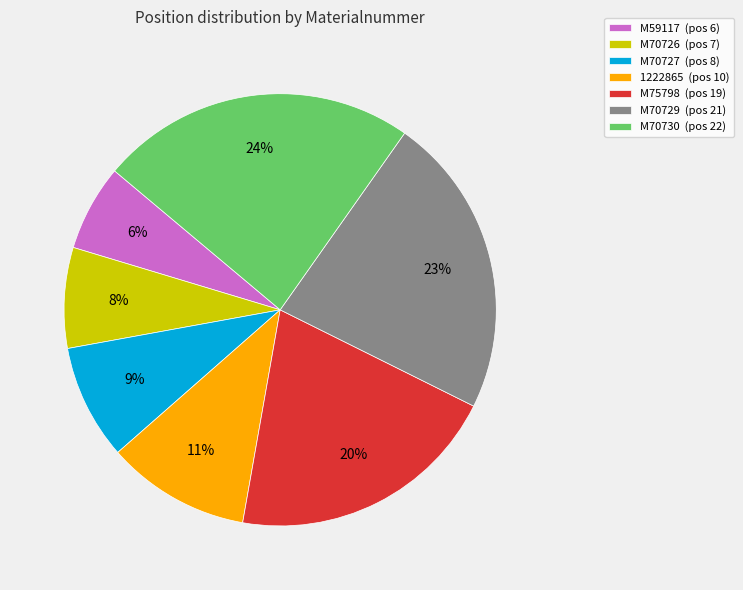

Rank the categories by value from lowest to highest.

M59117, M70726, M70727, 1222865, M75798, M70729, M70730